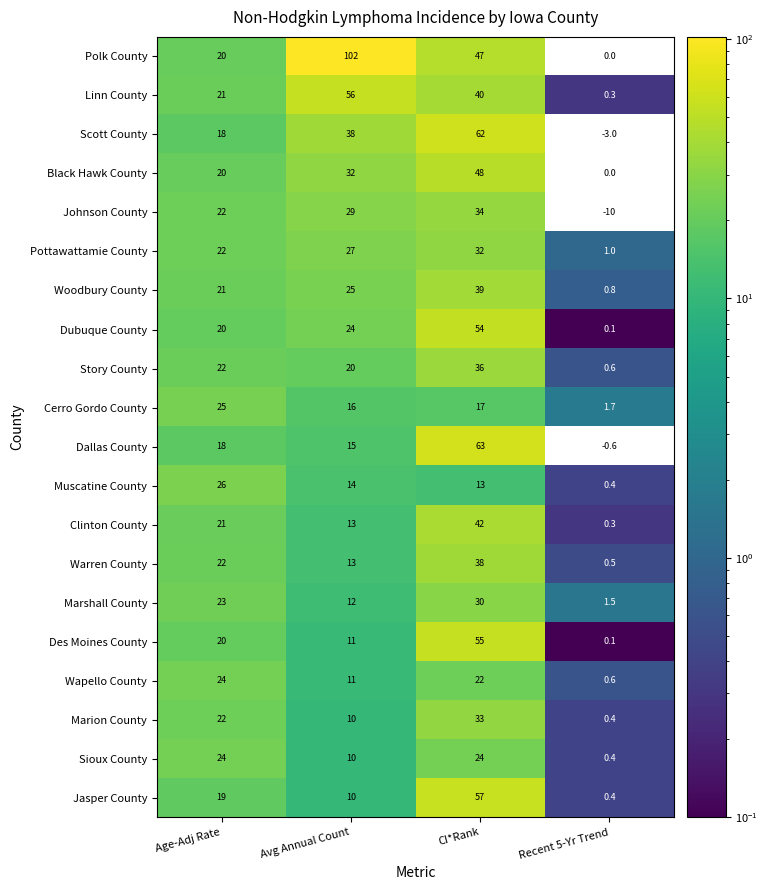

Where is Pottawattamie County nearest to the value 16?

Age-Adj Rate